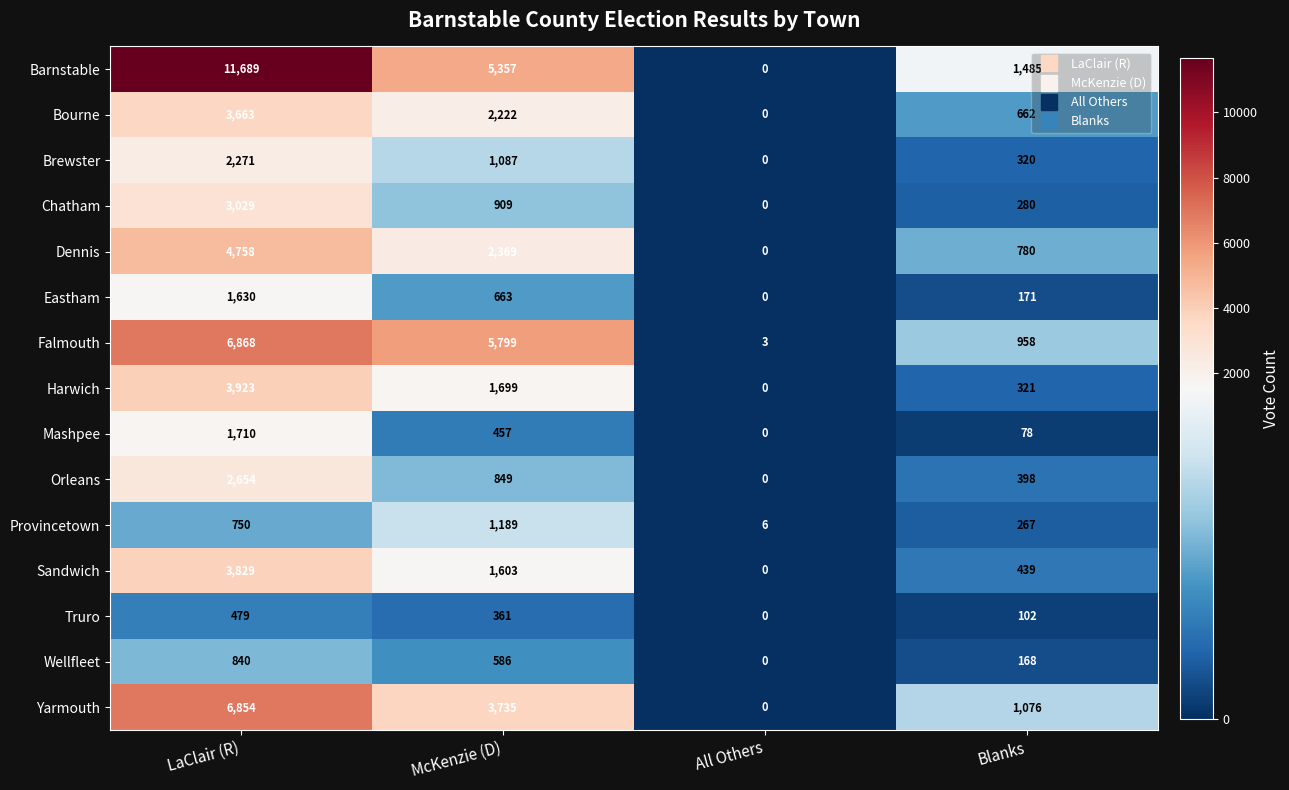

Which series has the widest spread of values?

Barnstable